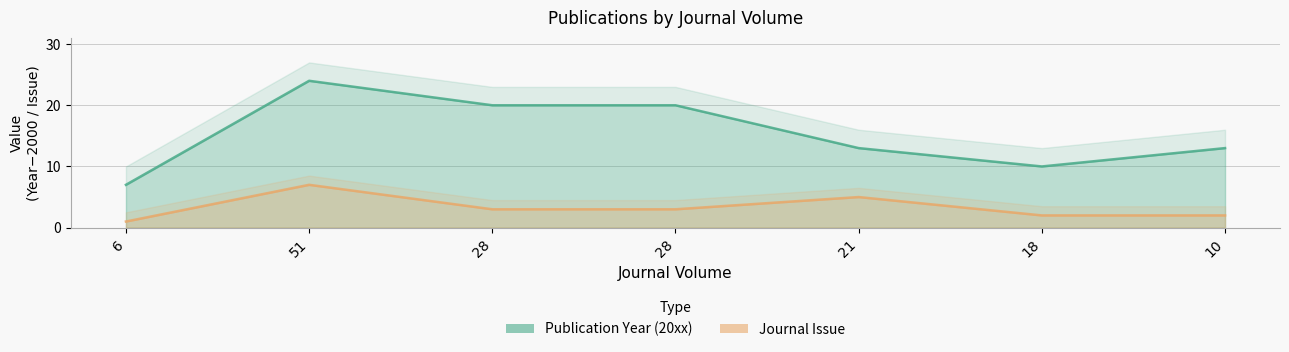

Rank the categories by Publication Year value from lowest to highest.

6, 18, 21, 10, 28, 28, 51